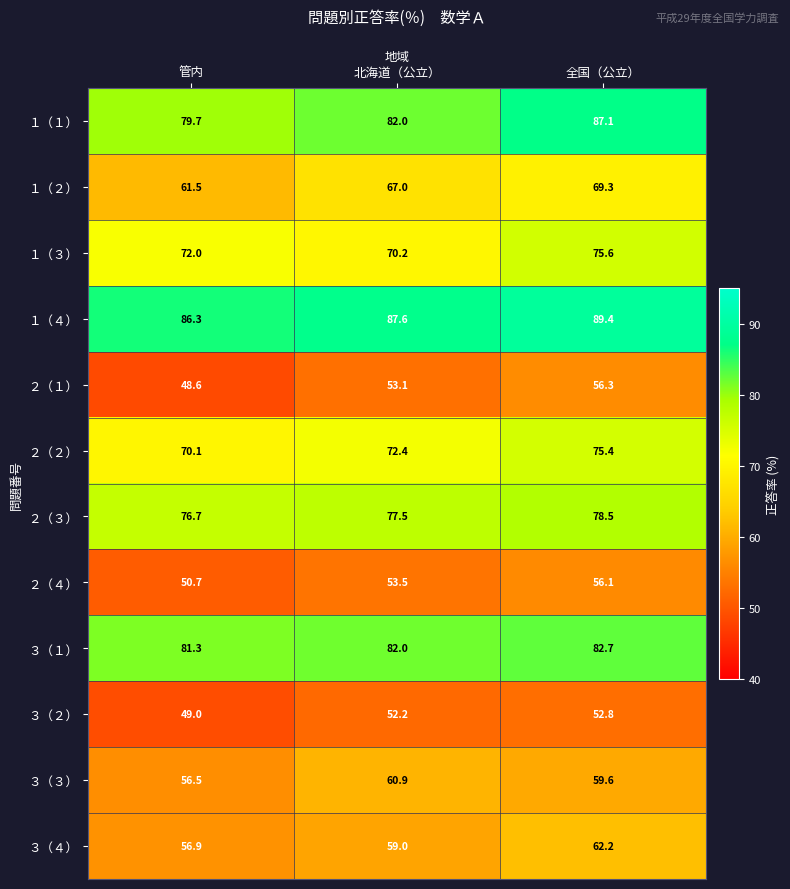

What is the greatest value displayed?

89.4